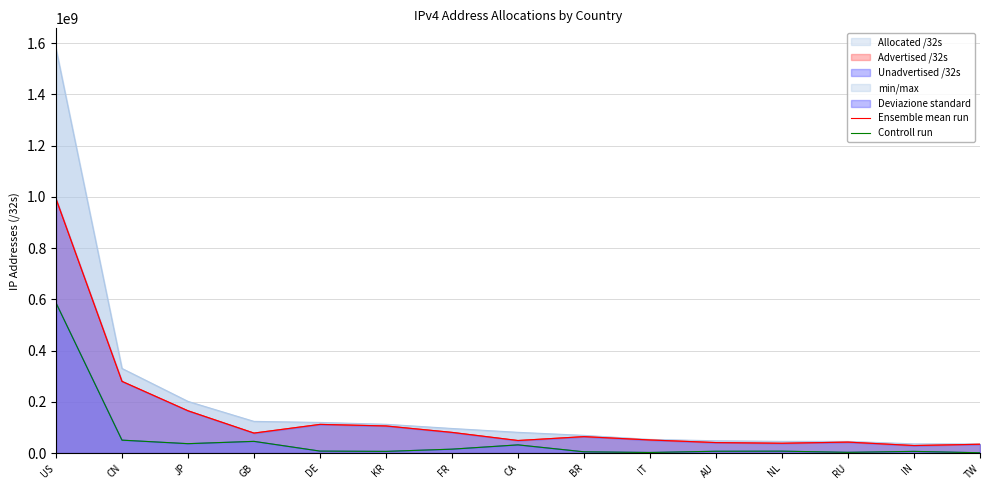

Which series changed the most between CA and IN?

Controll run